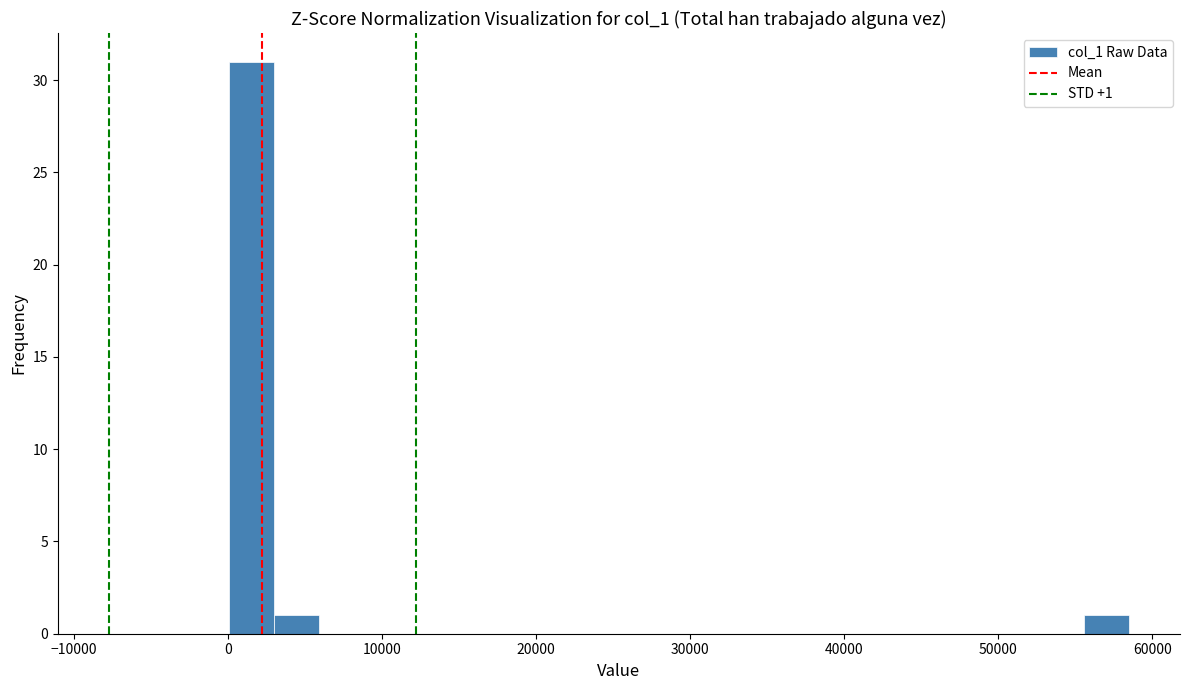

Read against the x-axis, roughly where is the centre of the tallest bar?

1000